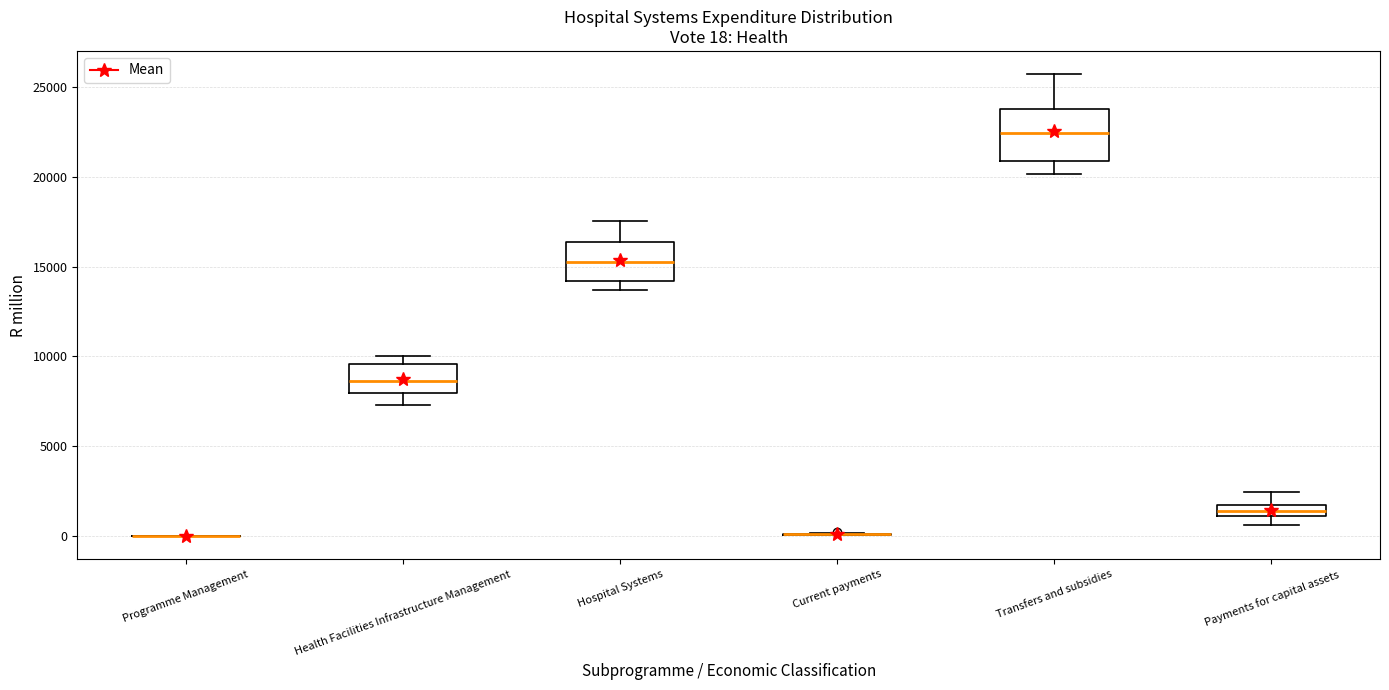

Which box is the tallest, from its lower edge to its upper edge?

Transfers and subsidies